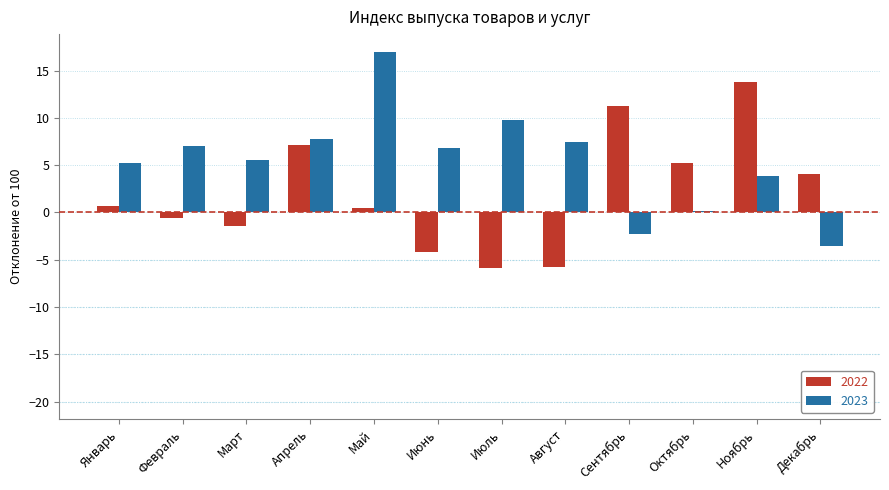

What are all the series names shown in the legend?

2022, 2023